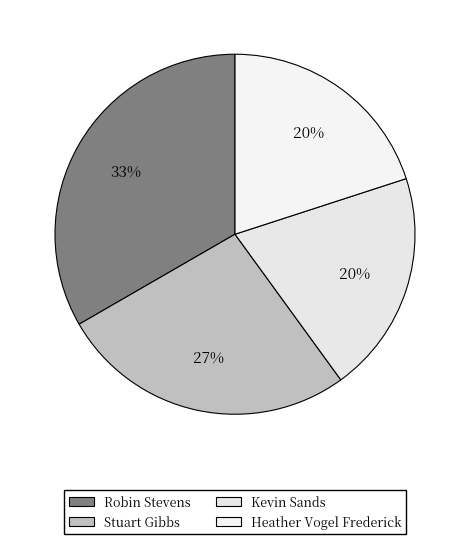

Combined, what portion of the pie is Robin Stevens and Kevin Sands?

53.3%